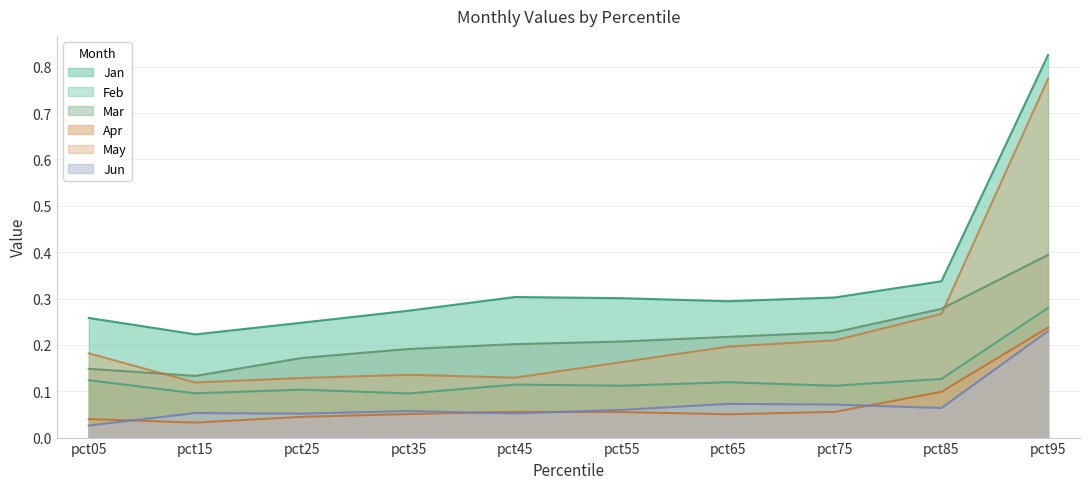

True or false: Mar has more than 2 points higher than both neighbors.

False